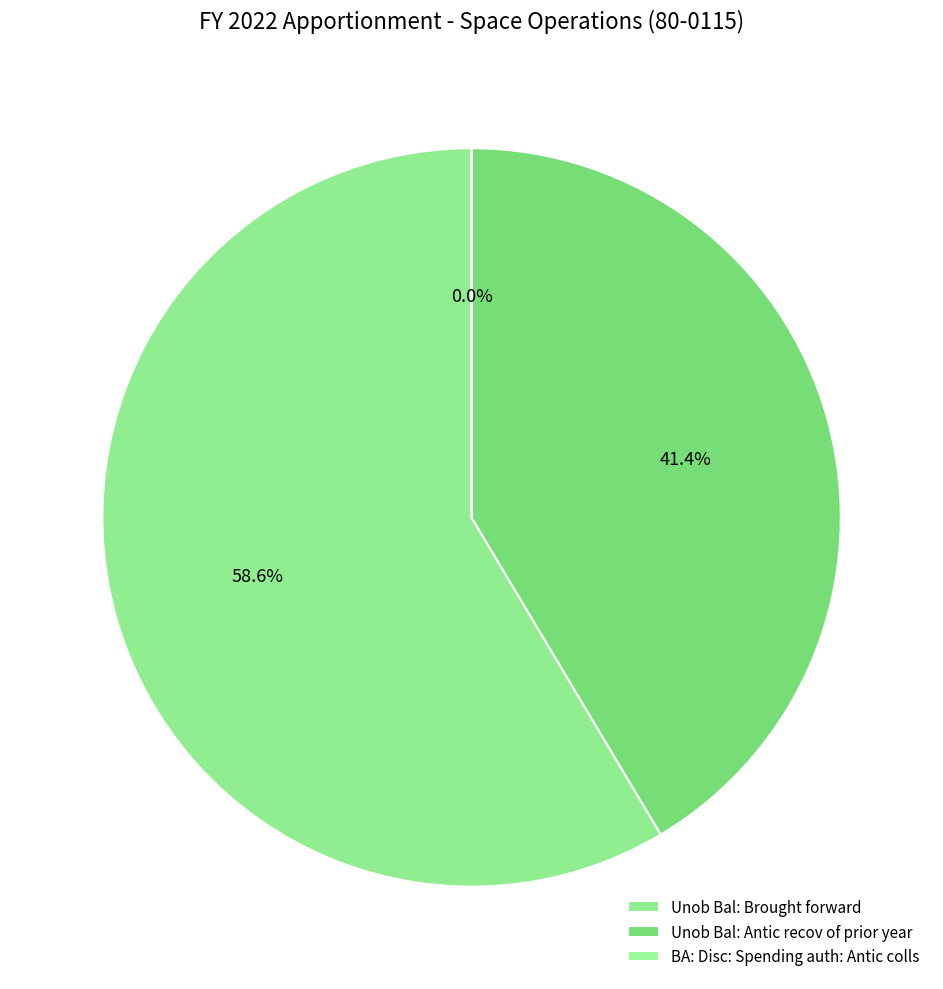

To the nearest percent, what is the combined percentage of Unob Bal: Brought forward and BA: Disc: Spending auth: Antic colls?

59%